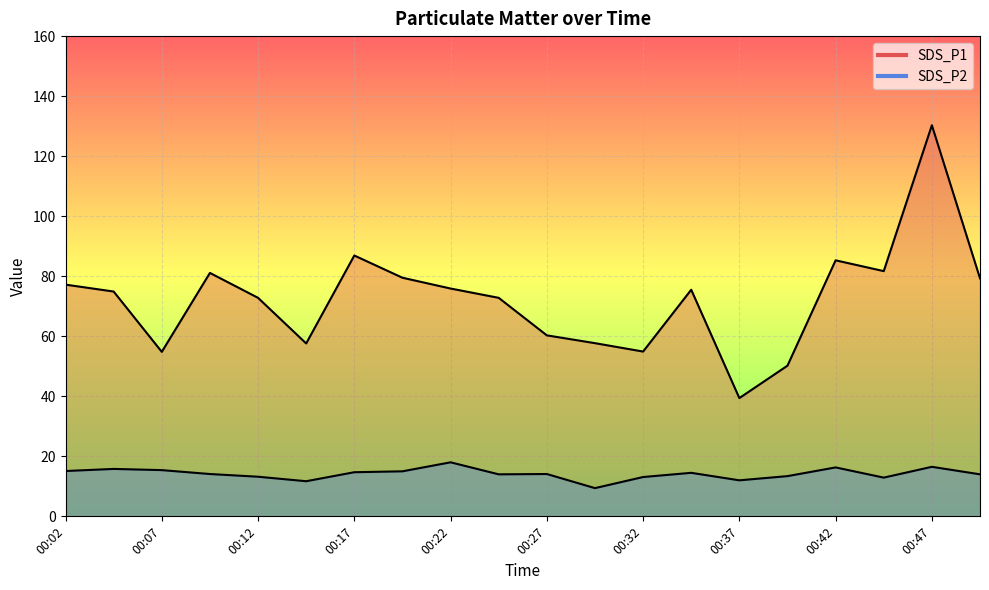

List the series in order of their peak value, highest first.

SDS_P1, SDS_P2